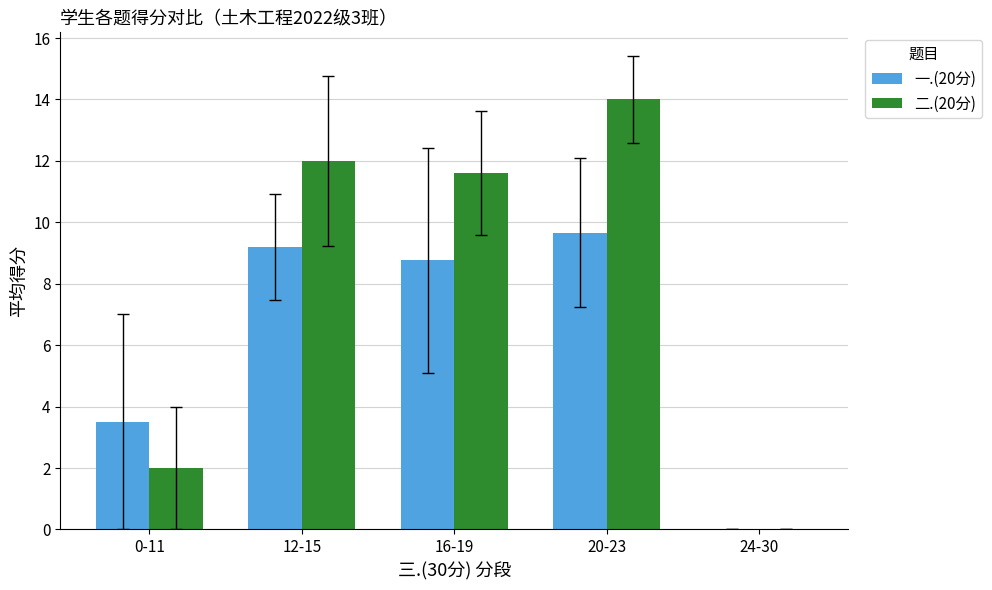

What is the maximum value shown in the chart?

14.0